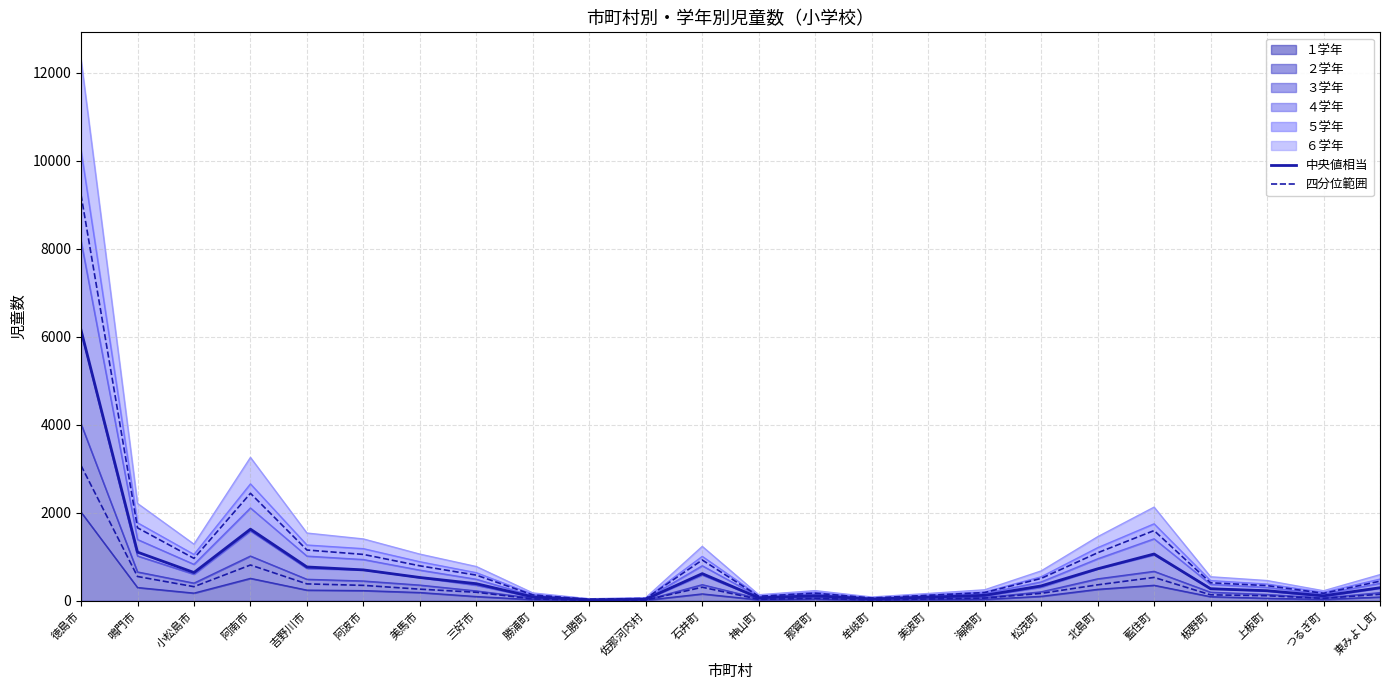

Is it true that 四分位範囲 equals 553.2 at 鳴門市?

True